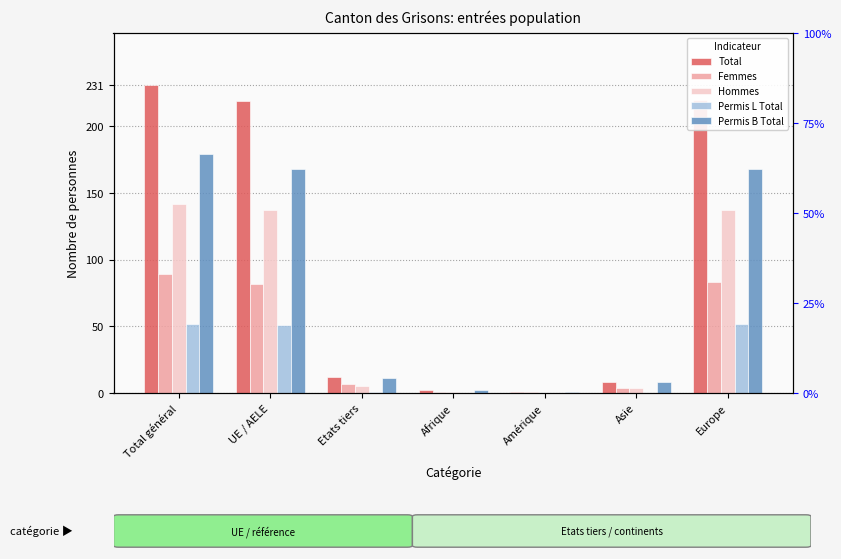

Which category has the lowest value in the Femmes series?

Afrique